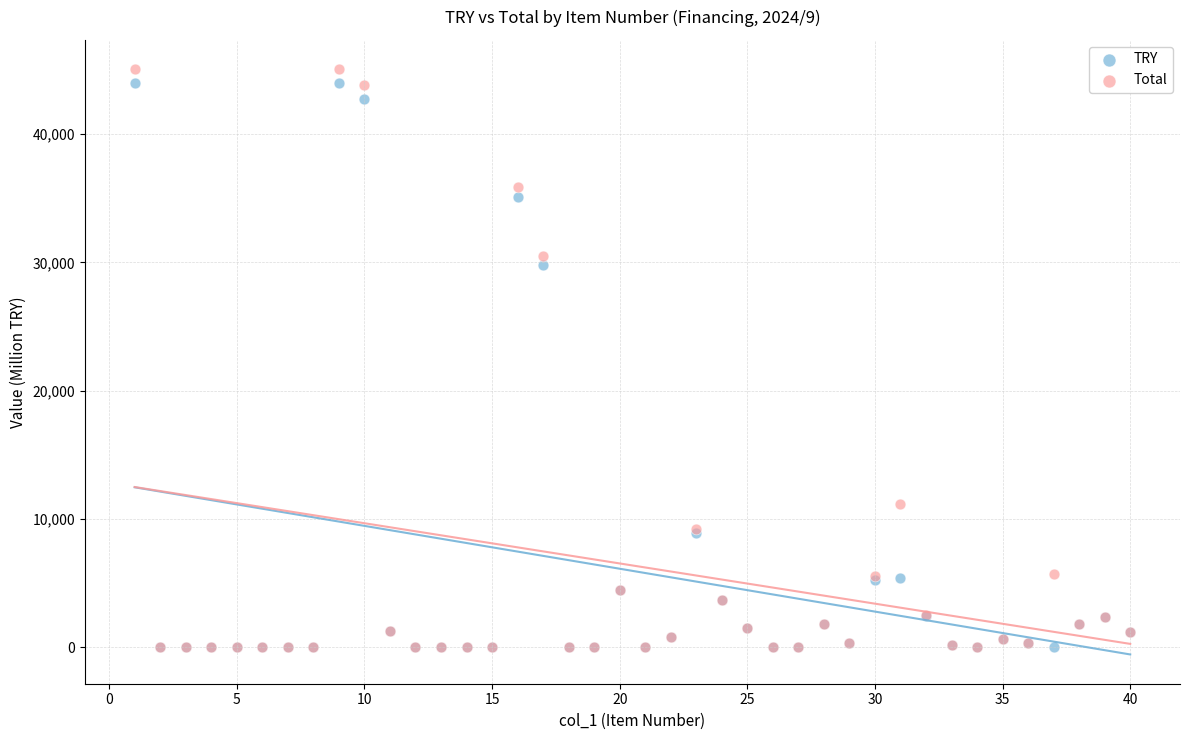

What are all the series names shown in the legend?

TRY, Total